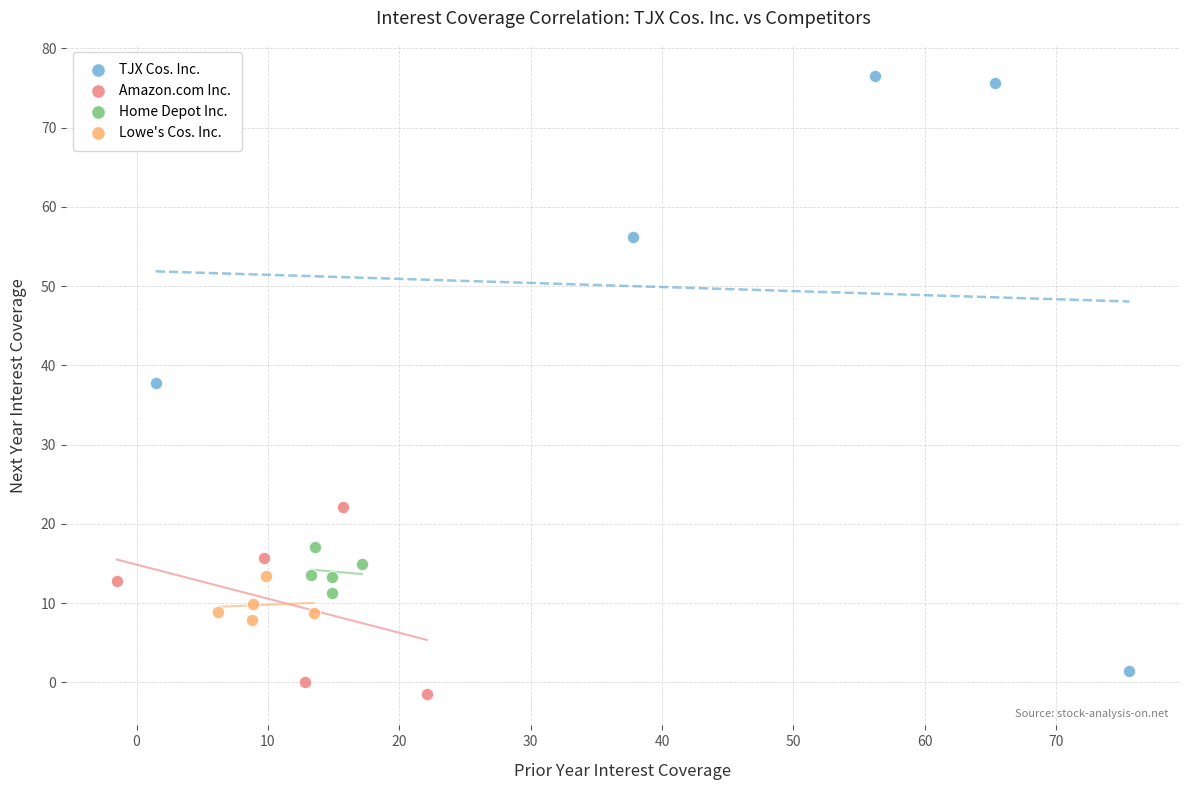

Which series has the largest Y range (max minus min)?

TJX Cos. Inc.